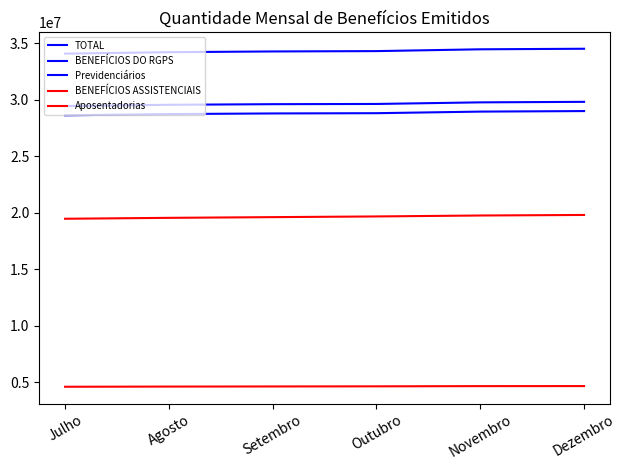

Does the chart display data point markers on the line(s)?

No